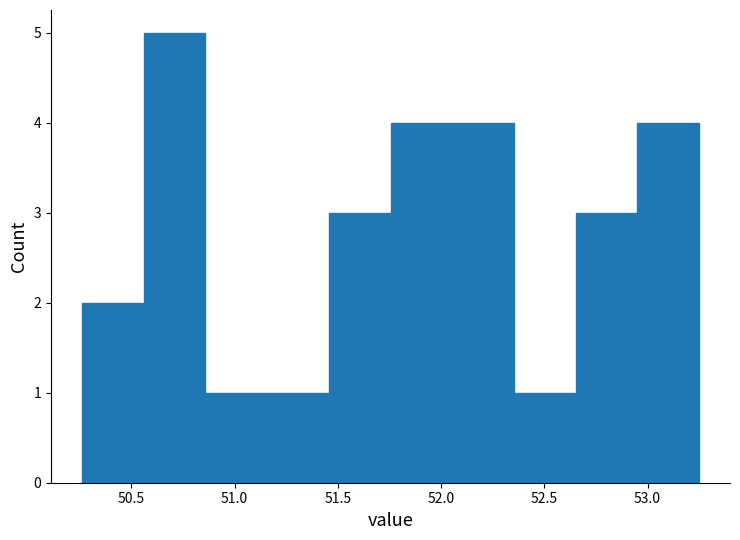

Which range on the x-axis has the tallest bar?

50.55 to 50.85